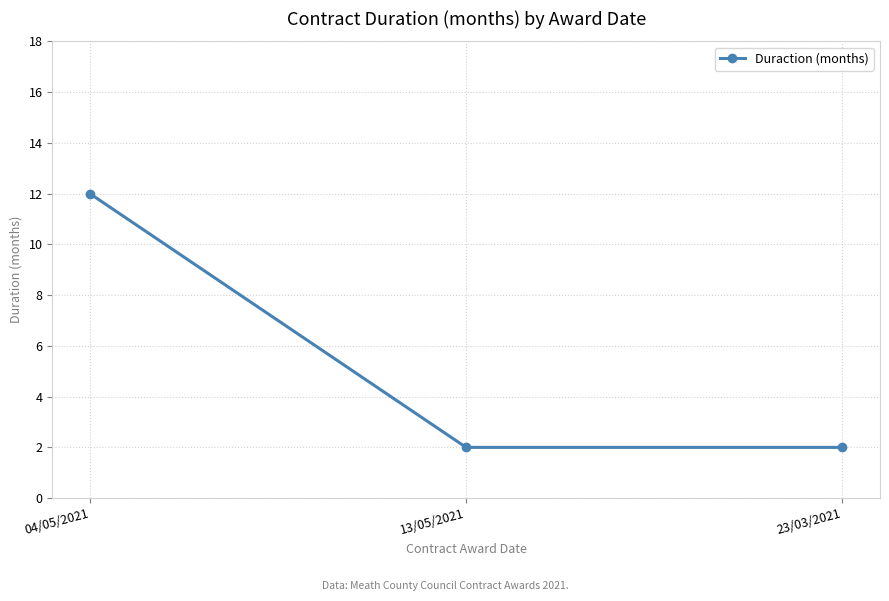

What is the sum of all values?

16